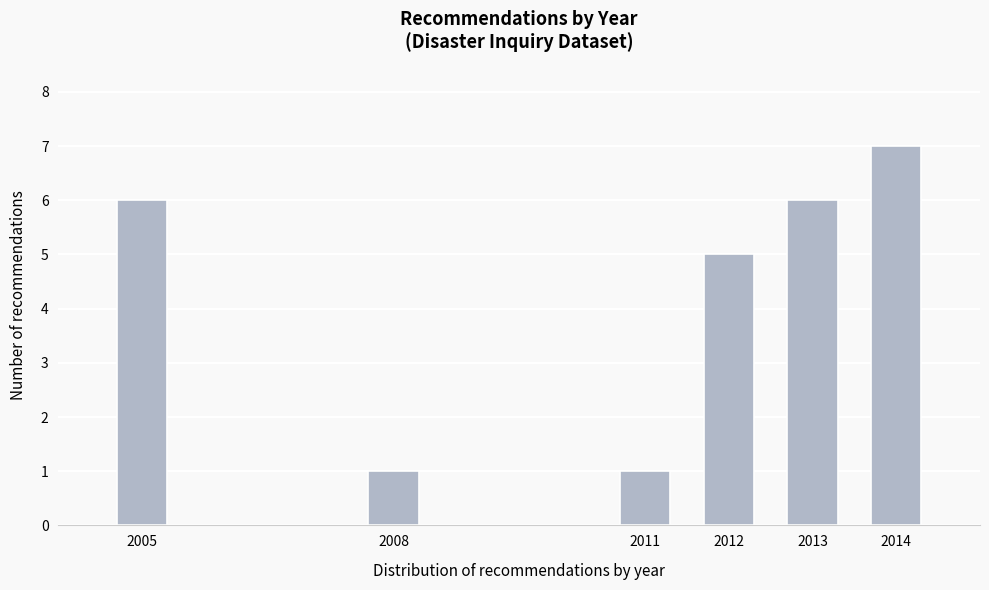

Reading left to right, transcribe all the data shown in this chart.

6	1	1	5	6	7